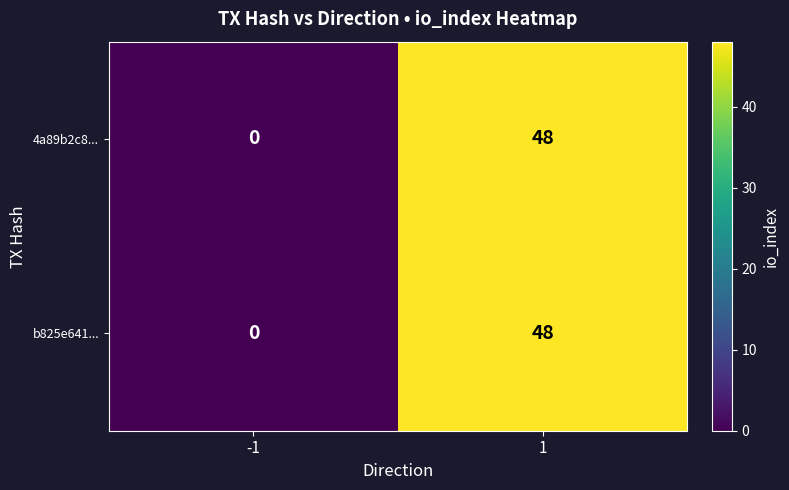

What is the greatest value displayed?

48